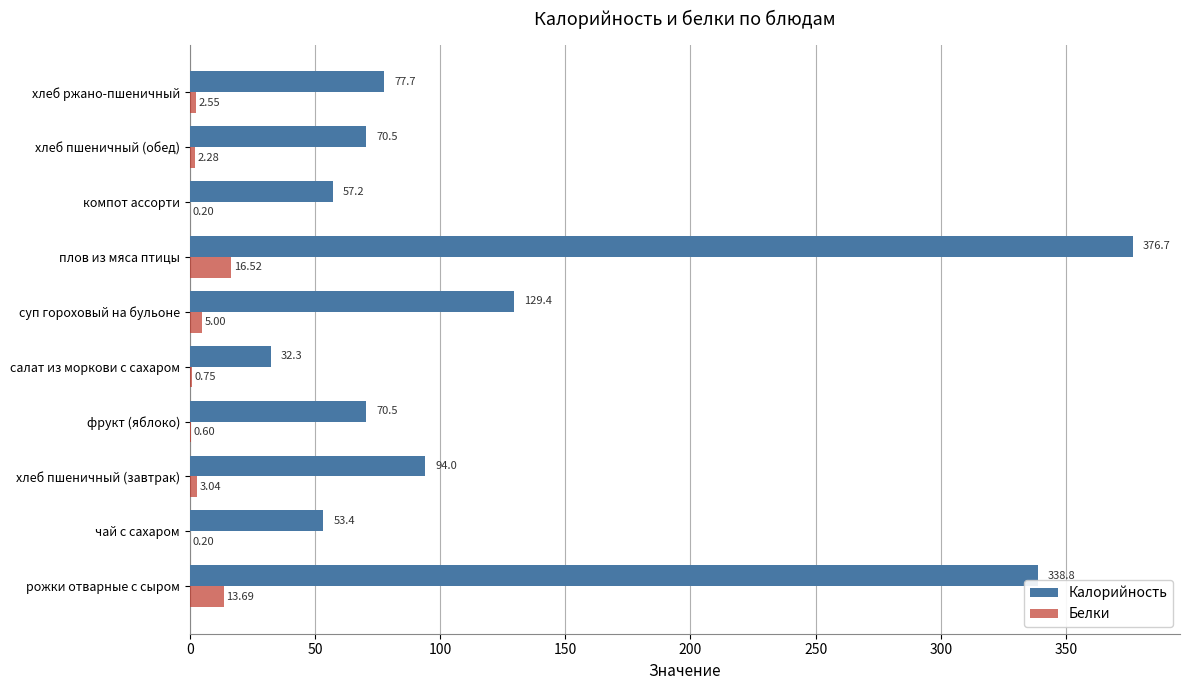

Which series has the largest range (max minus min)?

Калорийность